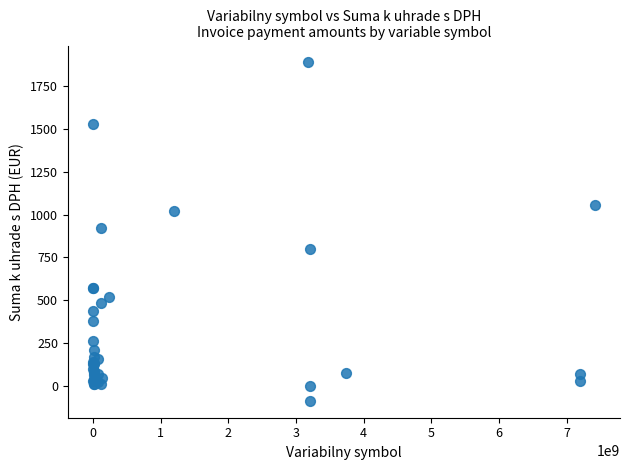

What Y value in the scatter plot is closest to 901?

923.3